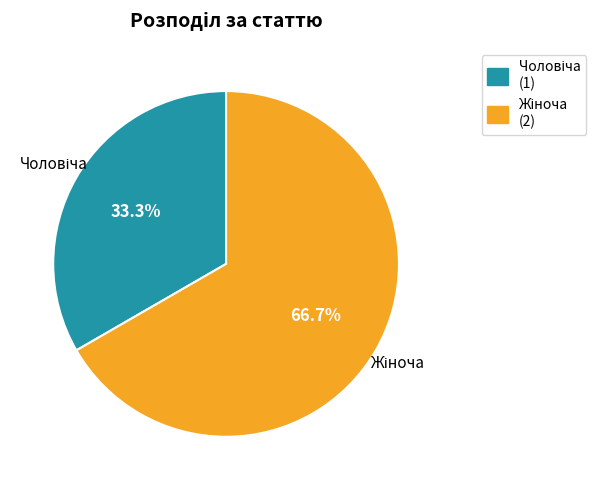

Does any single category account for the majority?

Yes